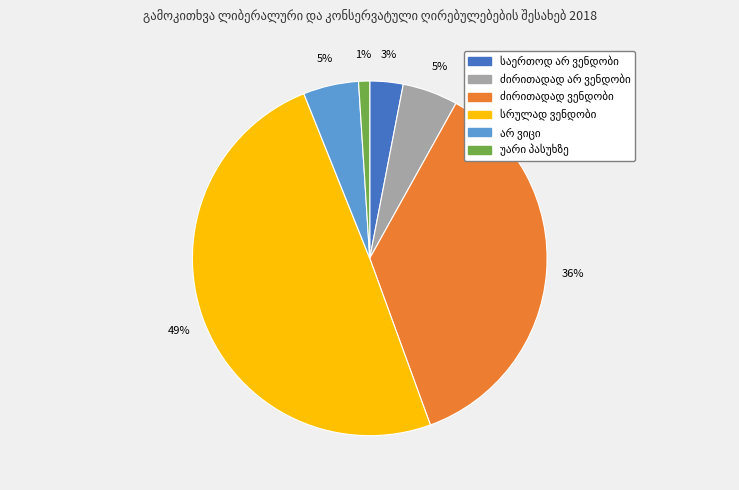

To the nearest percent, what is the difference between the largest and smallest slice percentages?

48%